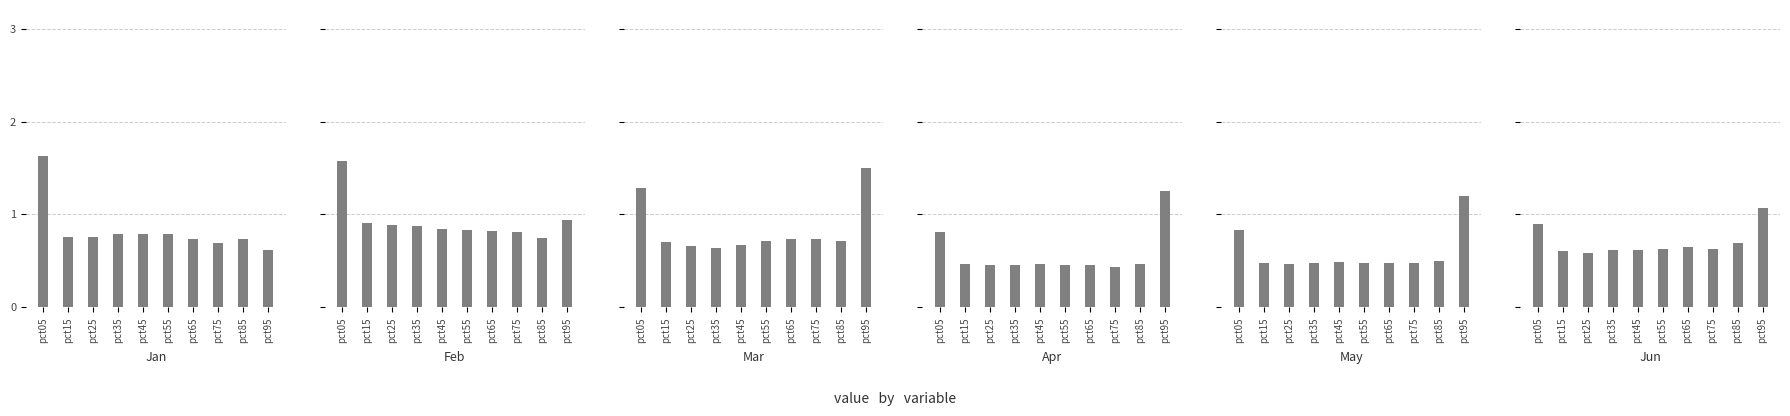

At how many categories does at least one series exceed 0?

10